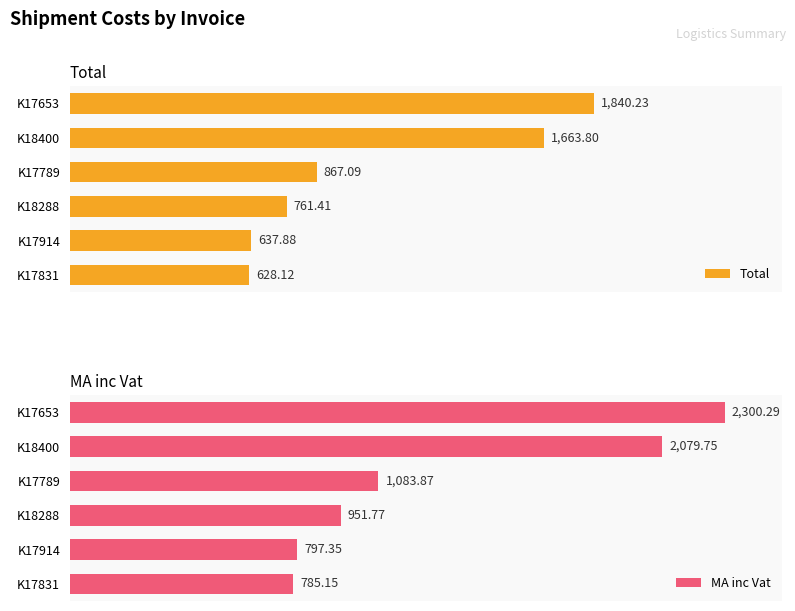

What is the lowest value of the Total series?

628.1